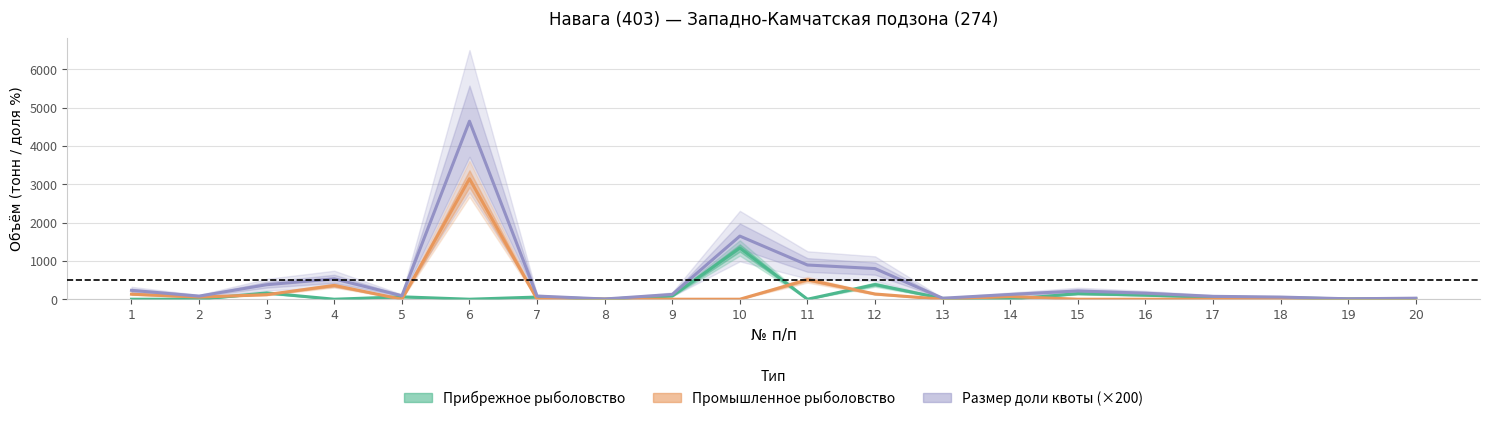

Rank the series by their average value, from highest to lowest.

Размер доли квоты (×200), Промышленное рыболовство, Прибрежное рыболовство